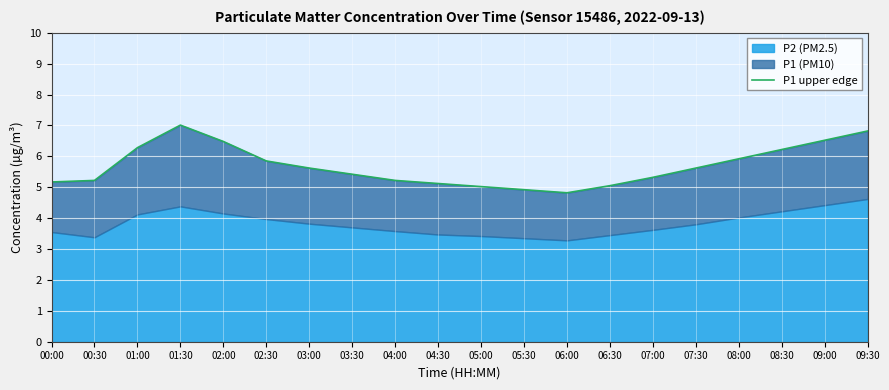

Where is the data nearest to the value 5?

05:00